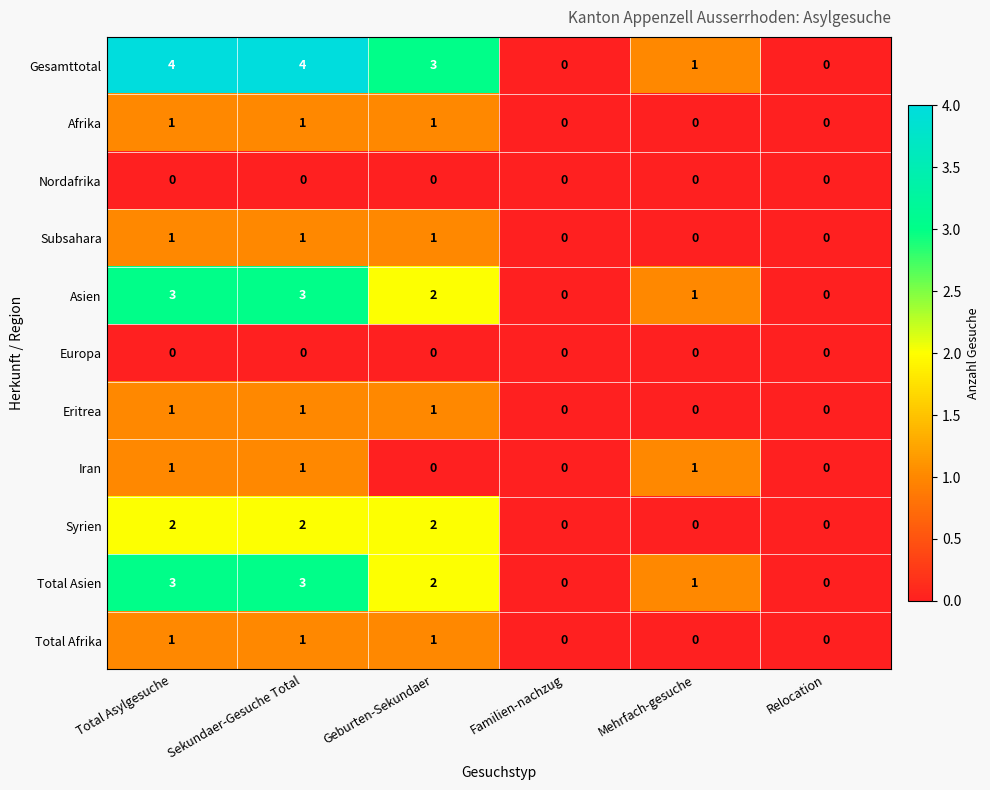

What is the greatest value displayed?

4